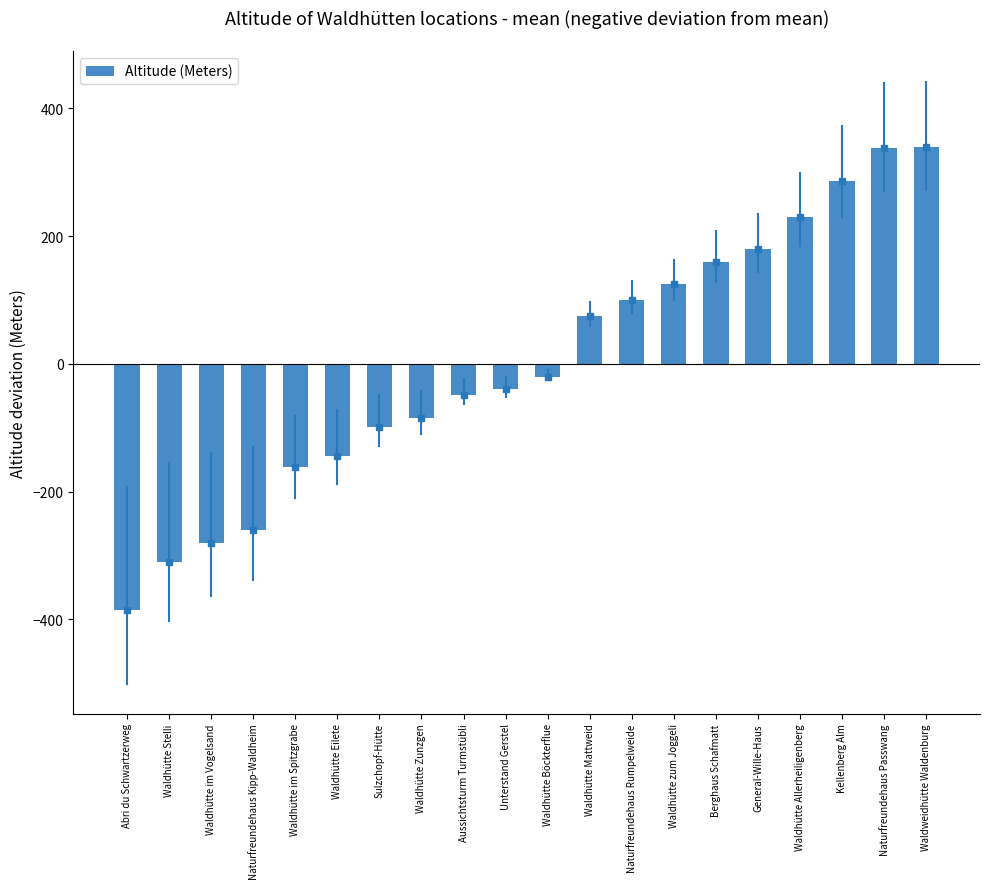

Are the bars grouped side by side (vs. stacked)?

No